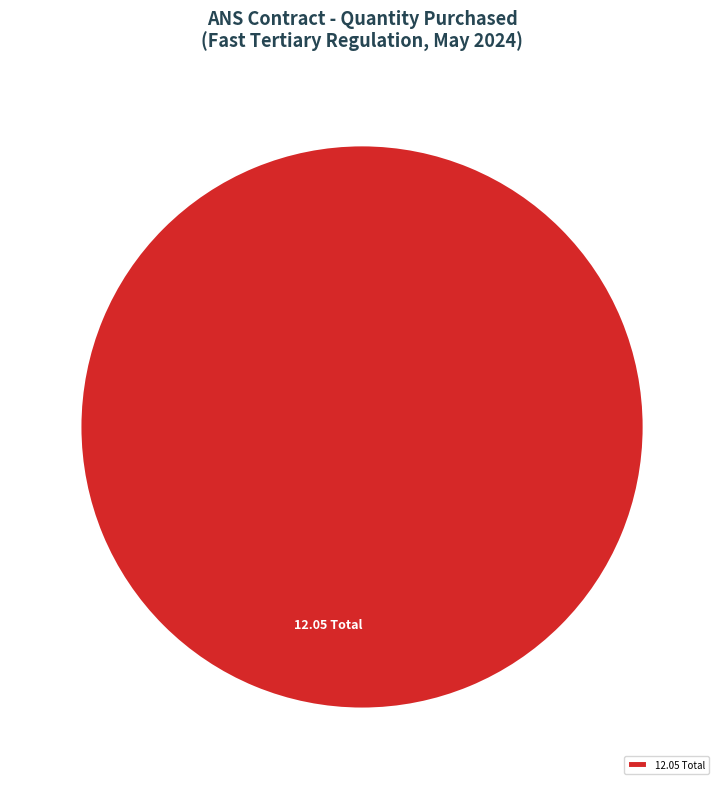

How many segments does this pie chart have?

1